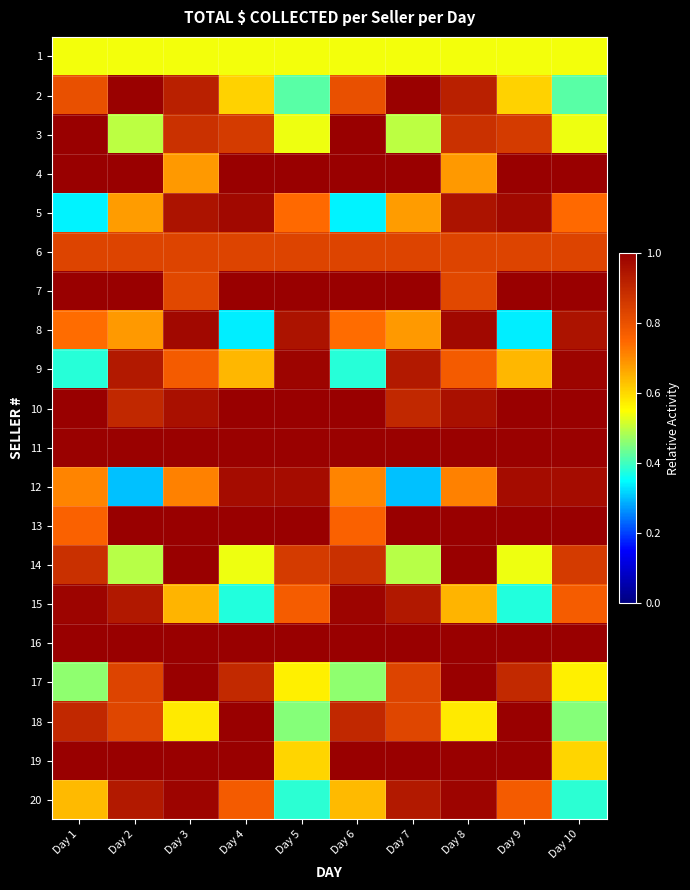

What is the smallest value displayed?

0.3